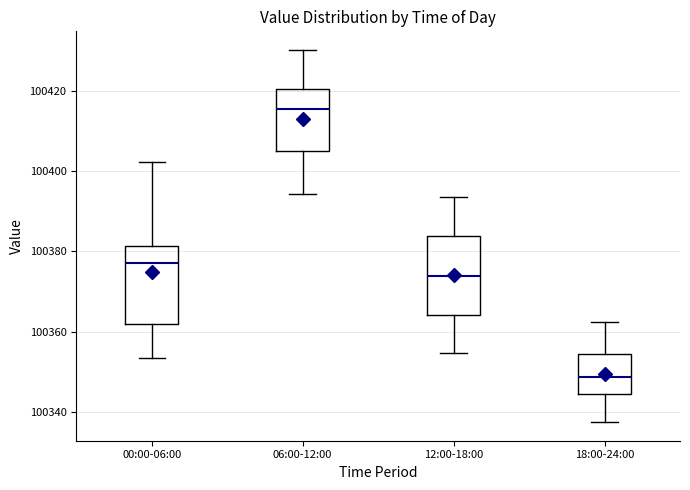

Where is the lower edge of the box for 12:00-18:00 on the y-axis? The values are not printed on the chart, so give them approximately, as read against the axis.

100364